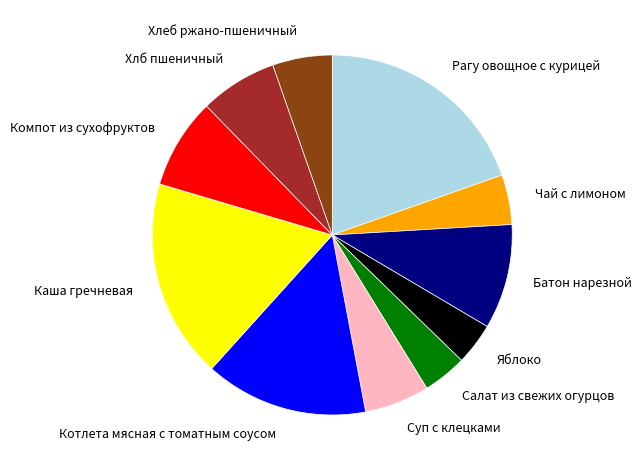

Is the sum of Каша гречневая and Котлета мясная с томатным соусом greater than half?

No